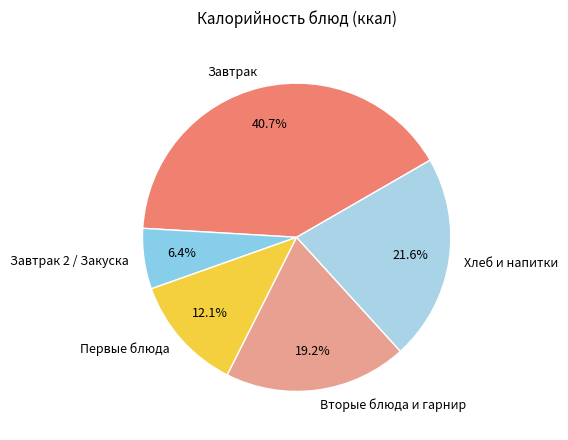

What is the ratio of the value at Хлеб и напитки to the value at Завтрак 2 / Закуска?

3.4